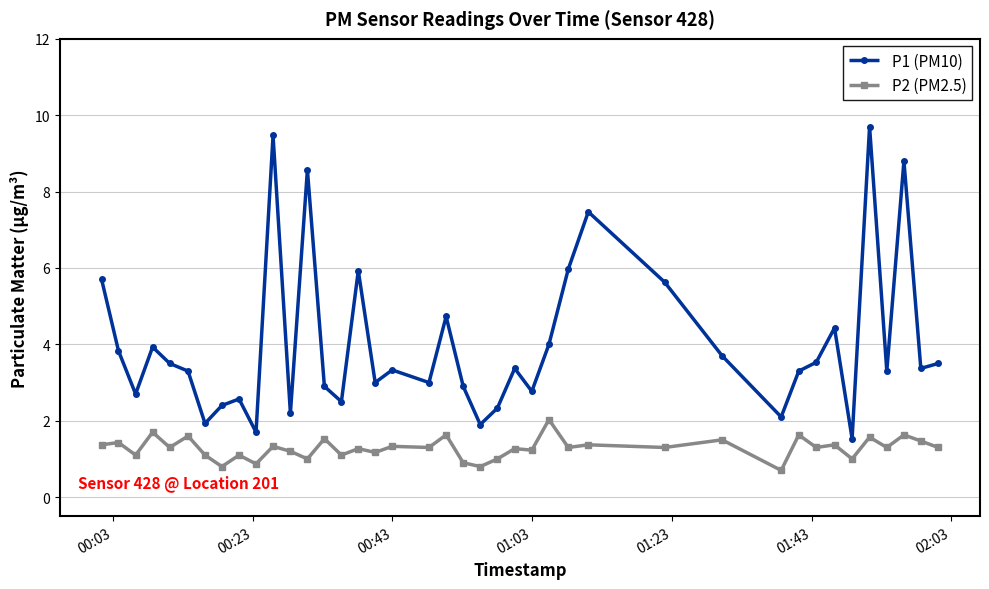

What is the difference between the maximum and second lowest values in the P2 (PM2.5) series?

1.2